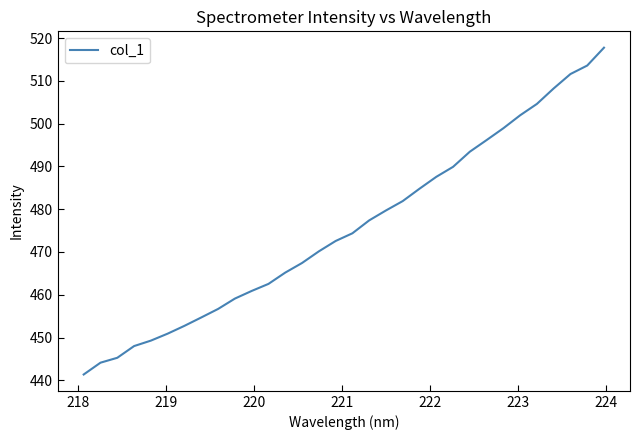

What is the minimum value shown in the chart?

441.4